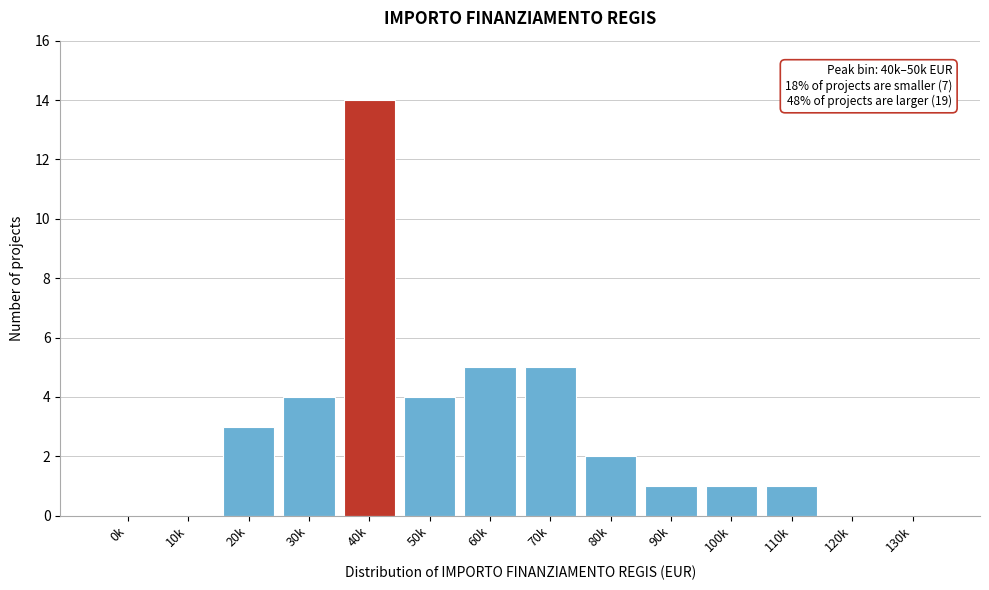

Reading left to right, what are all the values shown in this chart?

0k=0	10k=0	20k=3	30k=4	40k=14	50k=4	60k=5	70k=5	80k=2	90k=1	100k=1	110k=1	120k=0	130k=0